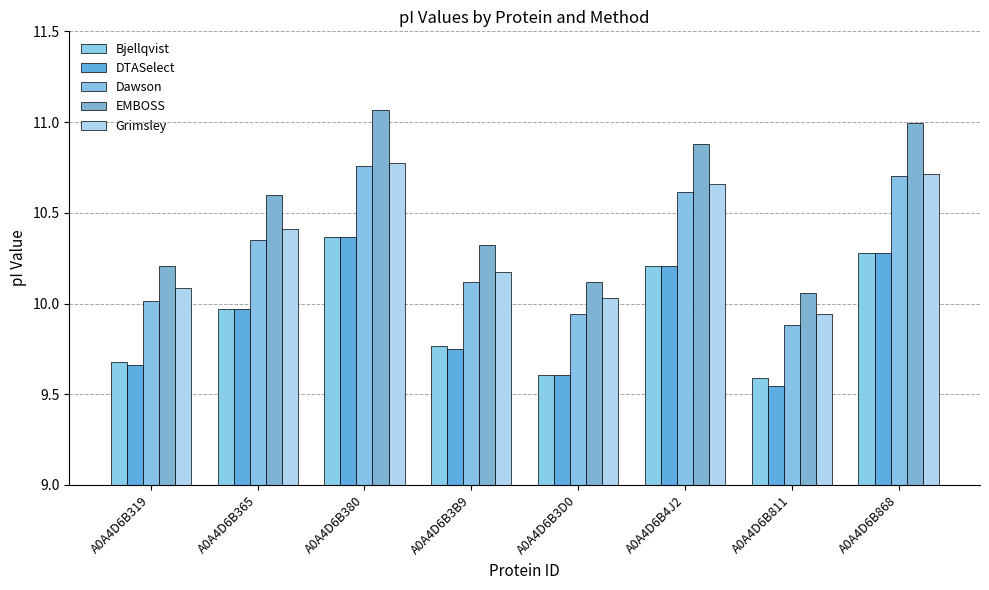

Between A0A4D6B3D0 and A0A4D6B868, which series saw the biggest shift?

EMBOSS